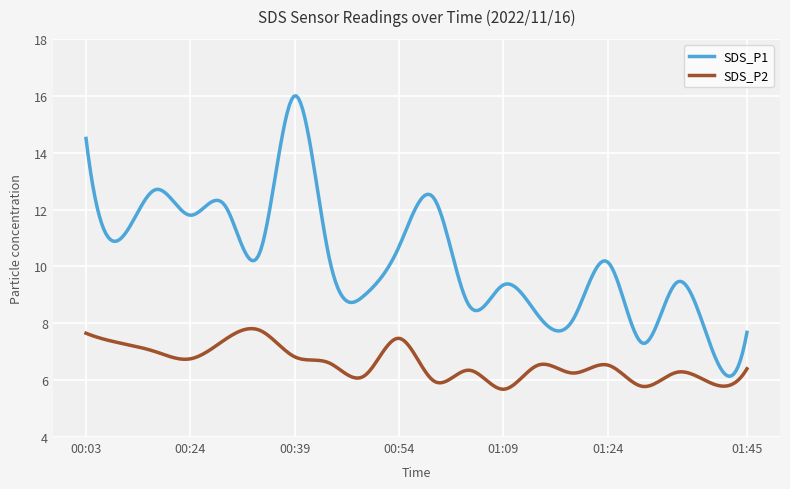

What is the maximum value for SDS_P2?

7.8